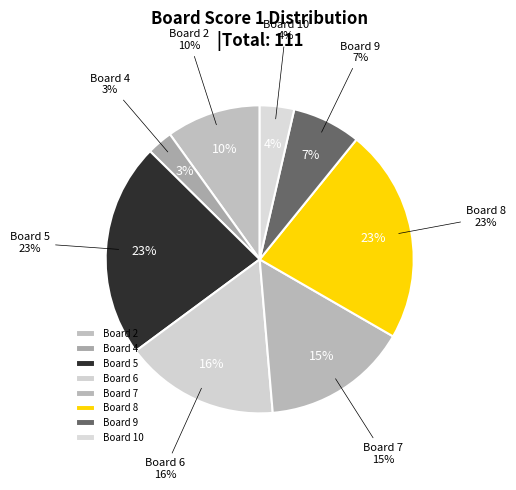

Between 4 and 2, which is larger?

2